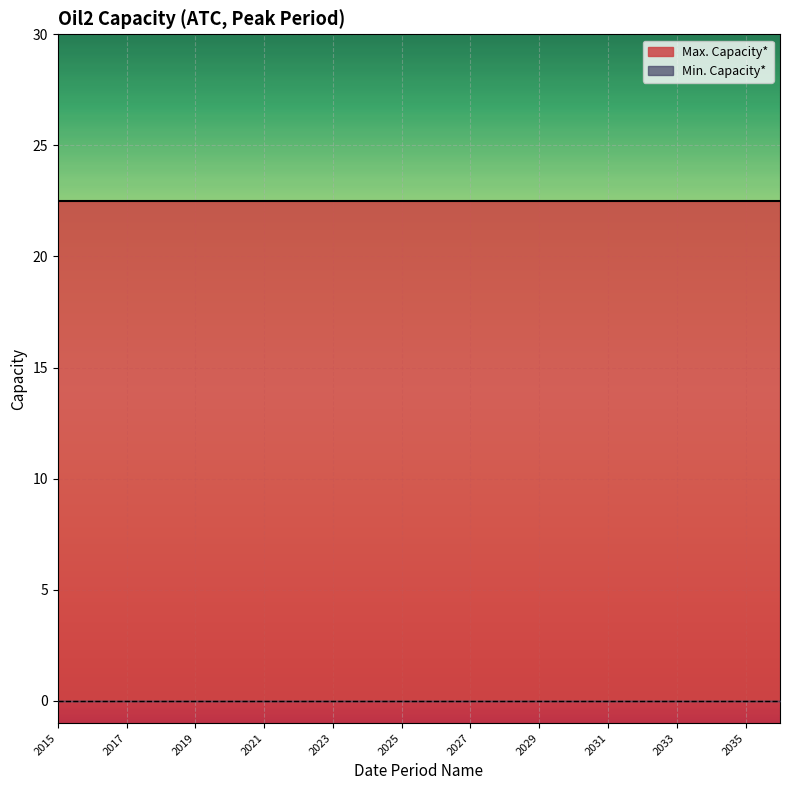

Rank the series at 2020 from highest to lowest value.

Max. Capacity*, Min. Capacity*